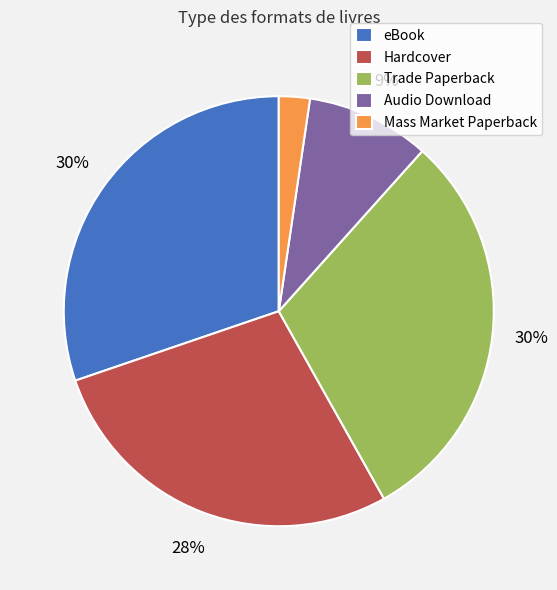

The eBook slice represents 30% of the pie. True or false?

True